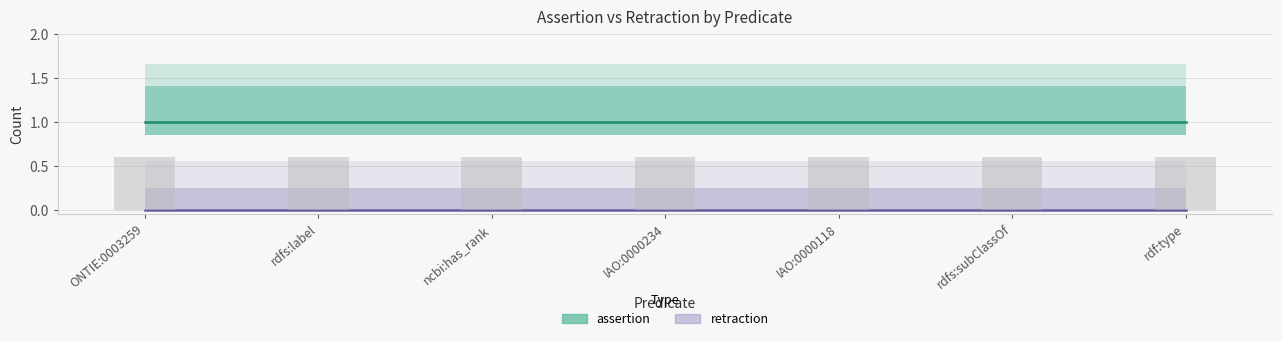

List the series in order of their peak value, lowest first.

retraction, assertion